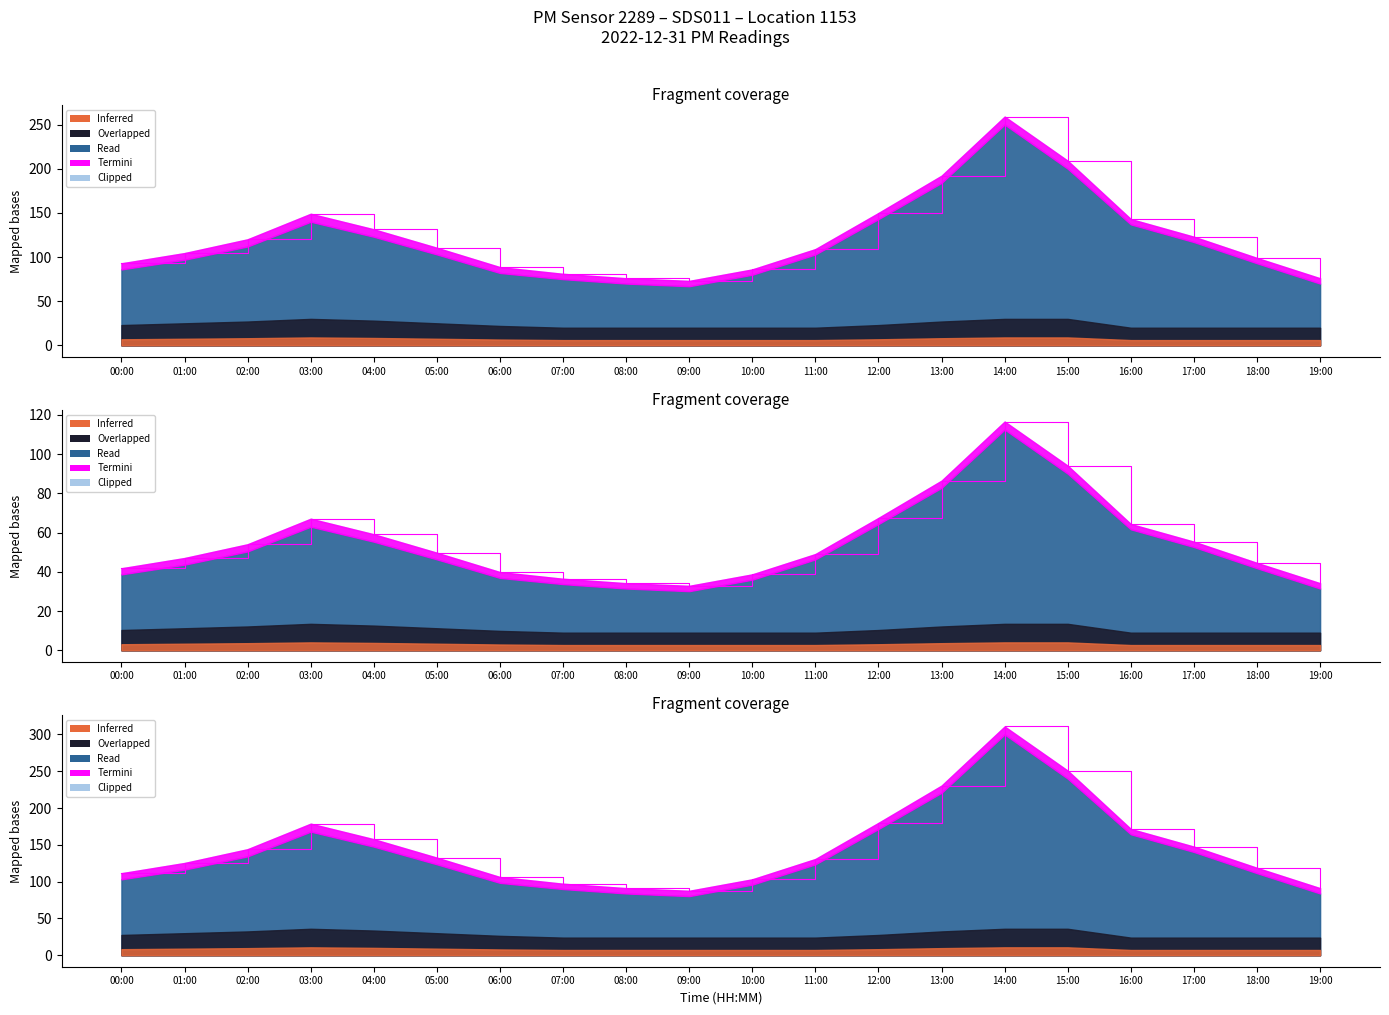

Where is the first local maximum?

03:00